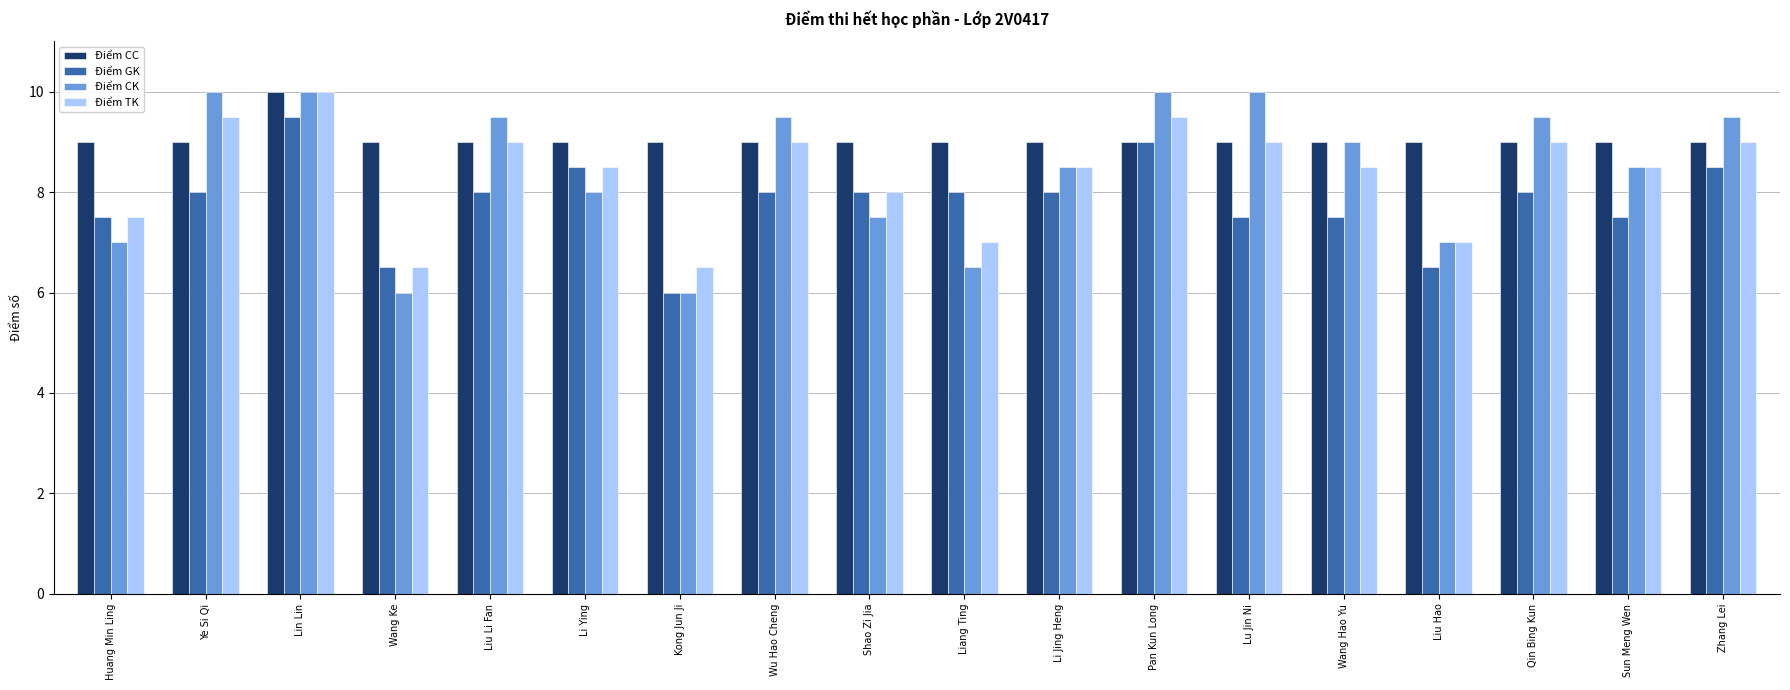

Reading right to left, extract all data points from this chart.

Điểm CC: Zhang Lei=9.0	Sun Meng Wen=9.0	Qin Bing Kun=9.0	Liu Hao=9.0	Wang Hao Yu=9.0	Lu Jin Ni=9.0	Pan Kun Long=9.0	Li Jing Heng=9.0	Liang Ting=9.0	Shao Zi Jia=9.0	Wu Hao Cheng=9.0	Kong Jun Ji=9.0	Li Ying=9.0	Liu Li Fan=9.0	Wang Ke=9.0	Lin Lin=10.0	Ye Si Qi=9.0	Huang Min Ling=9.0
Điểm GK: Zhang Lei=8.5	Sun Meng Wen=7.5	Qin Bing Kun=8.0	Liu Hao=6.5	Wang Hao Yu=7.5	Lu Jin Ni=7.5	Pan Kun Long=9.0	Li Jing Heng=8.0	Liang Ting=8.0	Shao Zi Jia=8.0	Wu Hao Cheng=8.0	Kong Jun Ji=6.0	Li Ying=8.5	Liu Li Fan=8.0	Wang Ke=6.5	Lin Lin=9.5	Ye Si Qi=8.0	Huang Min Ling=7.5
Điểm CK: Zhang Lei=9.5	Sun Meng Wen=8.5	Qin Bing Kun=9.5	Liu Hao=7.0	Wang Hao Yu=9.0	Lu Jin Ni=10.0	Pan Kun Long=10.0	Li Jing Heng=8.5	Liang Ting=6.5	Shao Zi Jia=7.5	Wu Hao Cheng=9.5	Kong Jun Ji=6.0	Li Ying=8.0	Liu Li Fan=9.5	Wang Ke=6.0	Lin Lin=10.0	Ye Si Qi=10.0	Huang Min Ling=7.0
Điểm TK: Zhang Lei=9.0	Sun Meng Wen=8.5	Qin Bing Kun=9.0	Liu Hao=7.0	Wang Hao Yu=8.5	Lu Jin Ni=9.0	Pan Kun Long=9.5	Li Jing Heng=8.5	Liang Ting=7.0	Shao Zi Jia=8.0	Wu Hao Cheng=9.0	Kong Jun Ji=6.5	Li Ying=8.5	Liu Li Fan=9.0	Wang Ke=6.5	Lin Lin=10.0	Ye Si Qi=9.5	Huang Min Ling=7.5